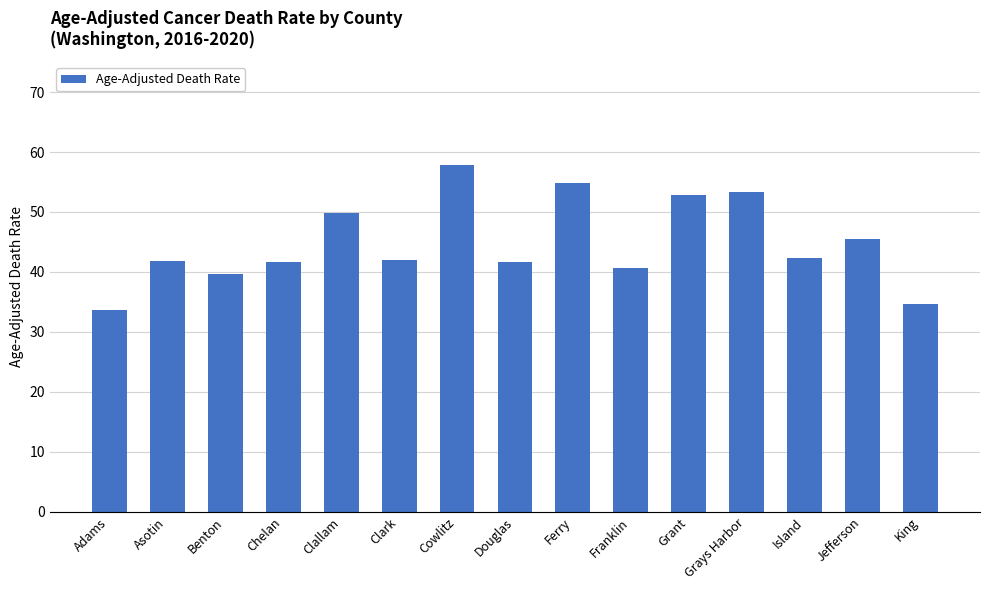

Which has a higher value, Franklin or Douglas?

Douglas